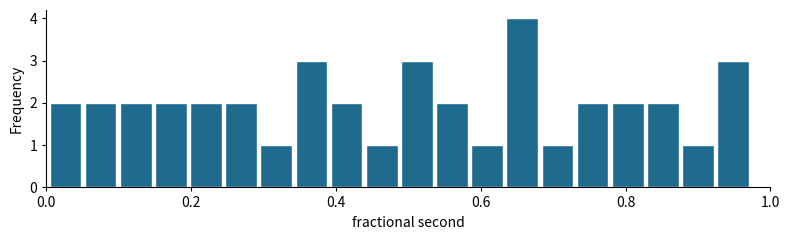

Around what value on the x-axis is the tallest bar? Give the approximate position of its centre, as read against the axis.

0.66